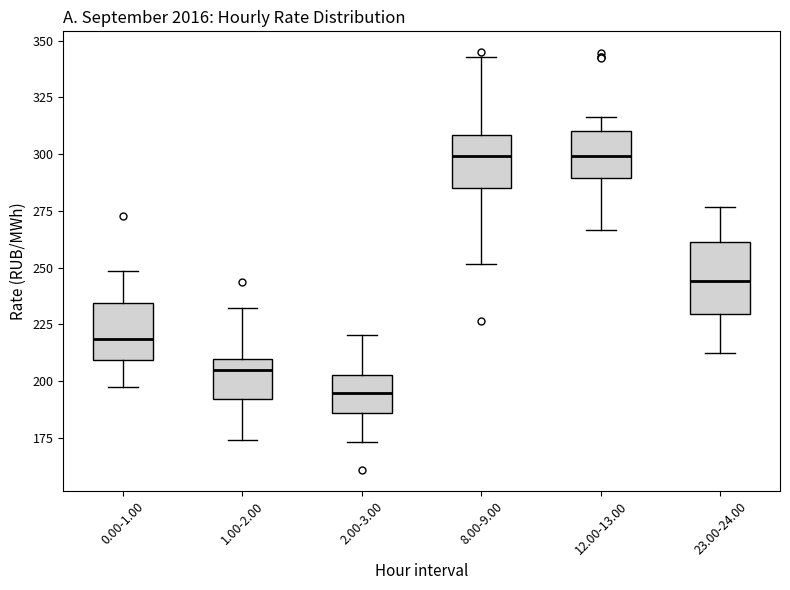

Where does the lower whisker of the box for 2.00-3.00 end on the y-axis? The values are not printed on the chart, so give them approximately, as read against the axis.

175